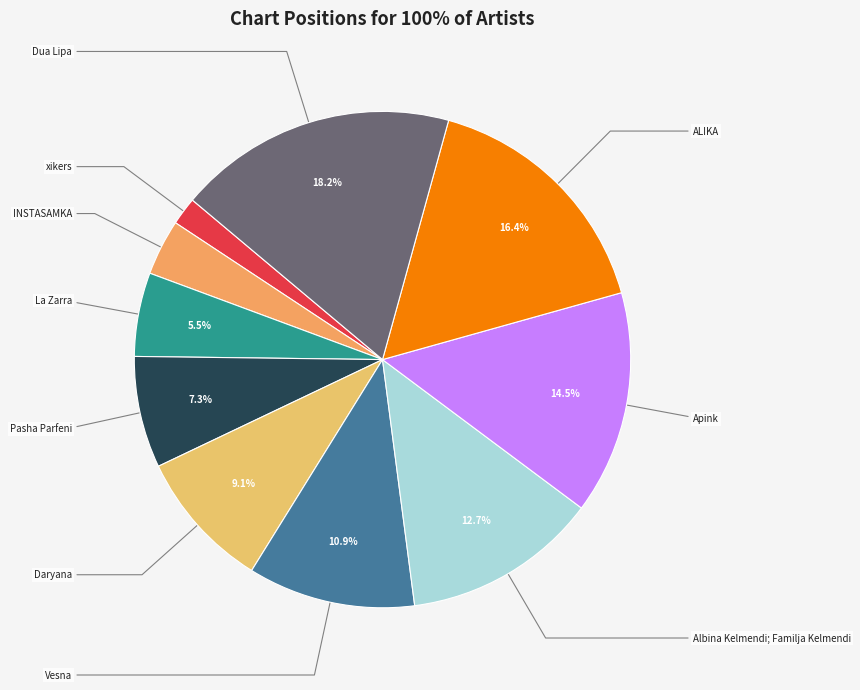

What is the largest slice in the pie chart?

Dua Lipa